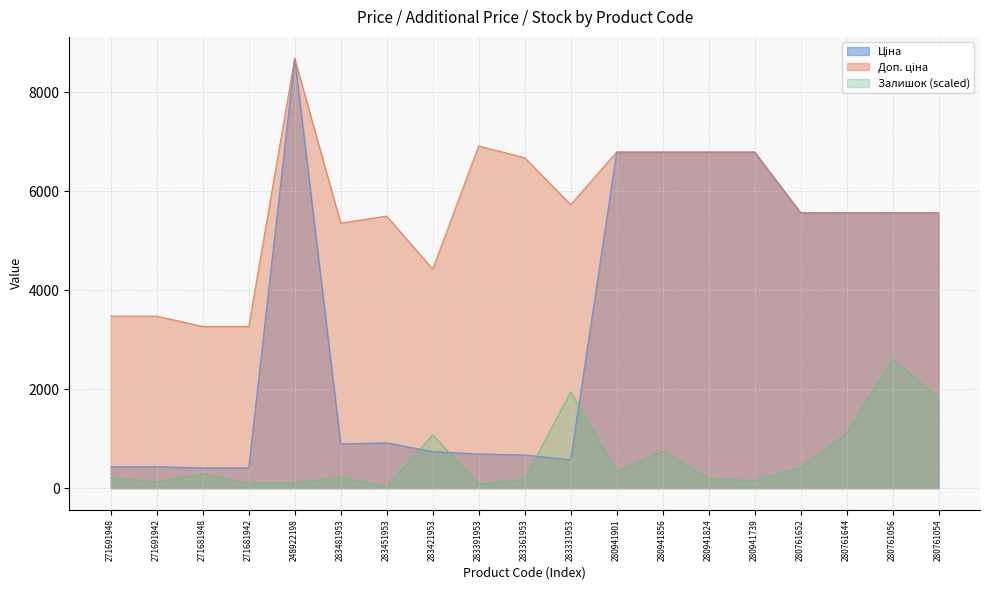

What are all the series names shown in the legend?

Ціна, Доп. ціна, Залишок